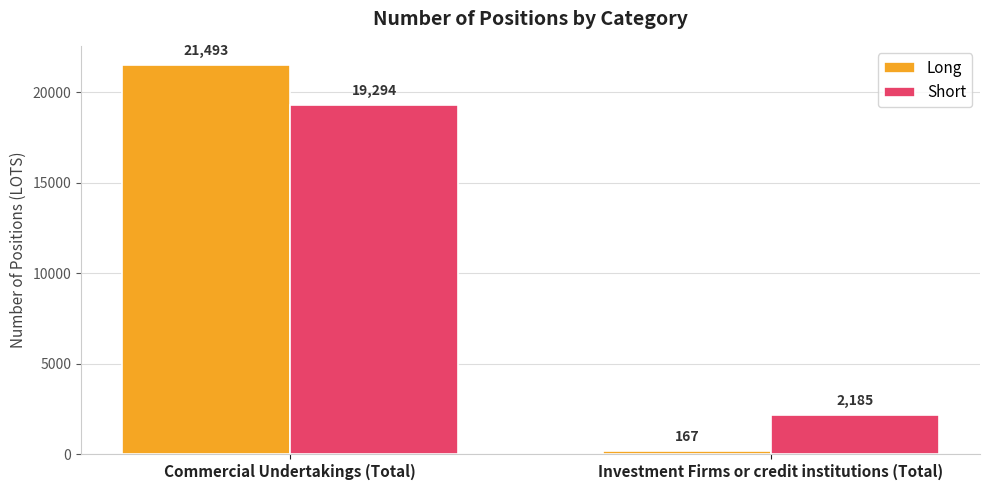

What is the maximum value shown in the chart?

21493